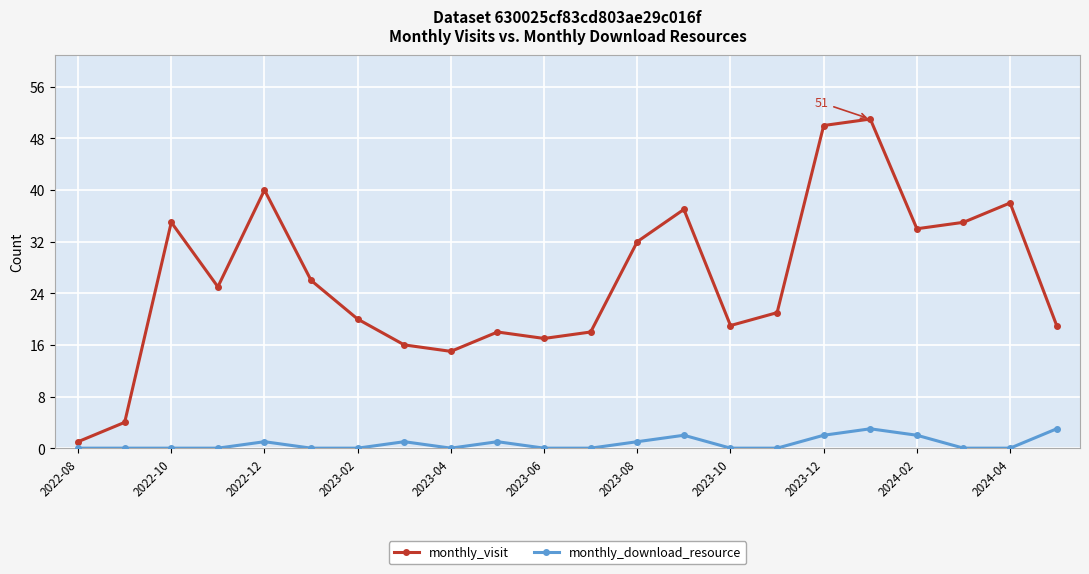

Count the number of categories in the chart.

22